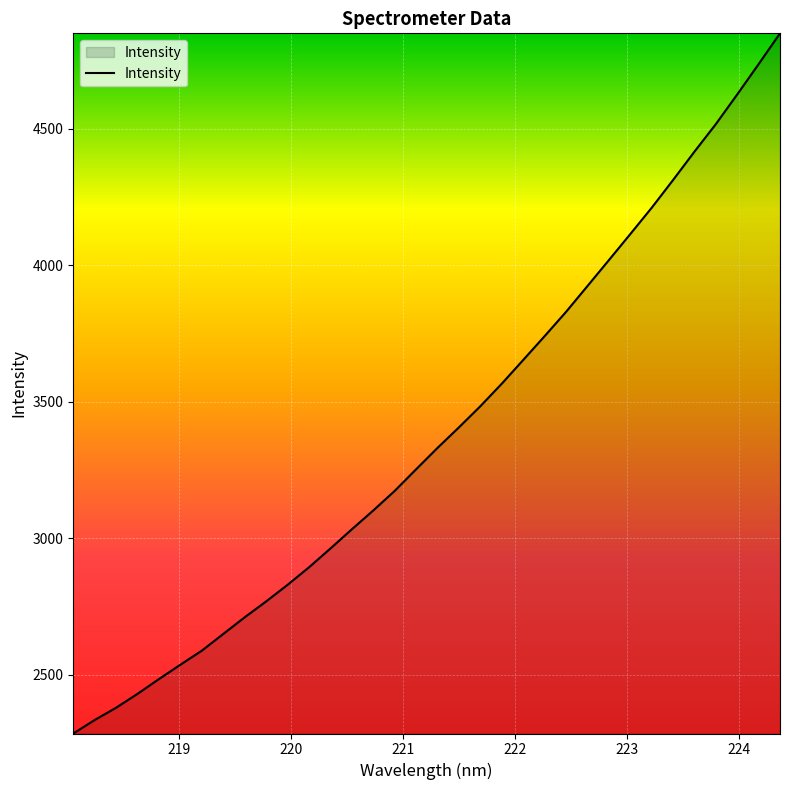

What is the smallest value displayed?

2285.2